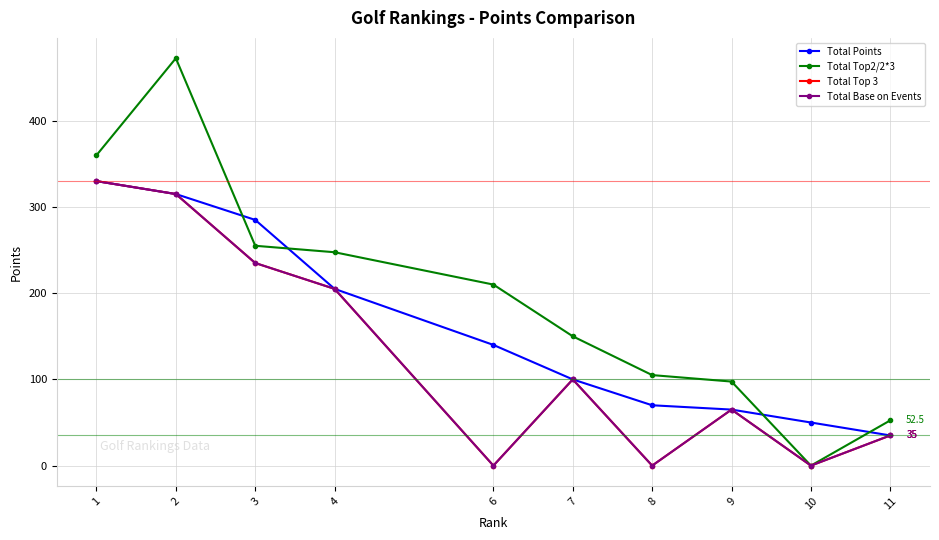

The Total Base on Events series shows 315.0 at 2. True or false?

True